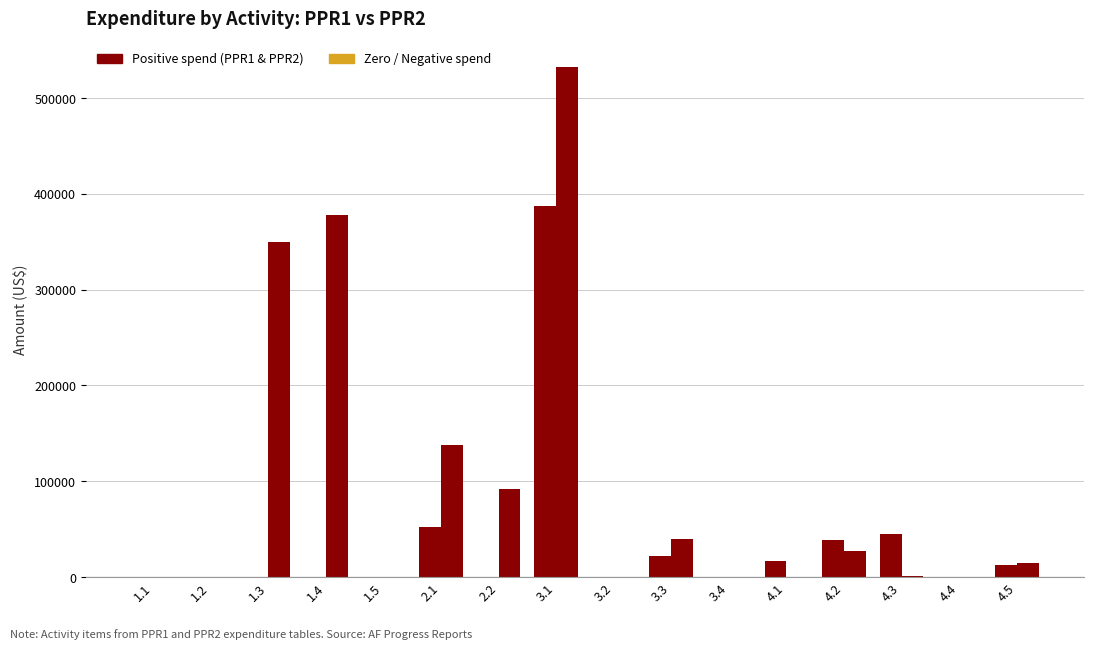

How many data points does each series have?

16